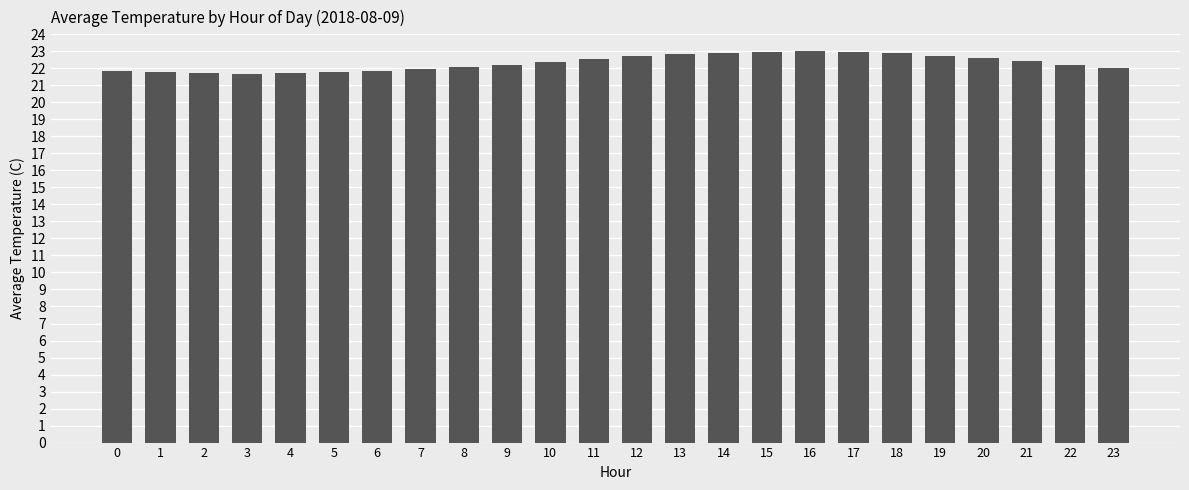

The value at 5 is 31.6. True or false?

False